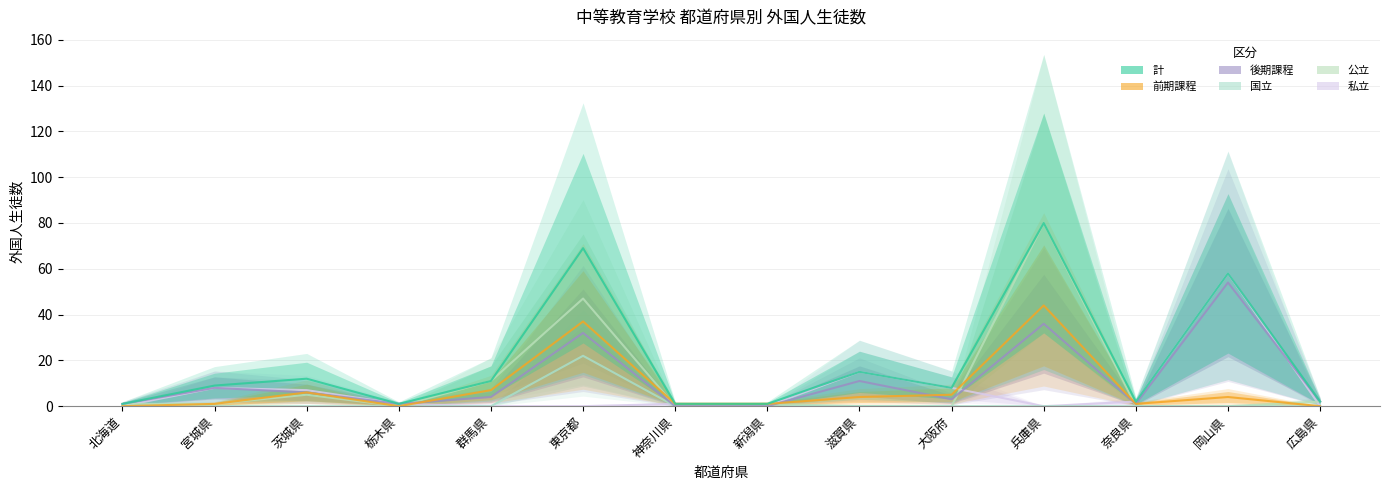

True or false: 後期課程 has more than 2 points higher than both neighbors.

True